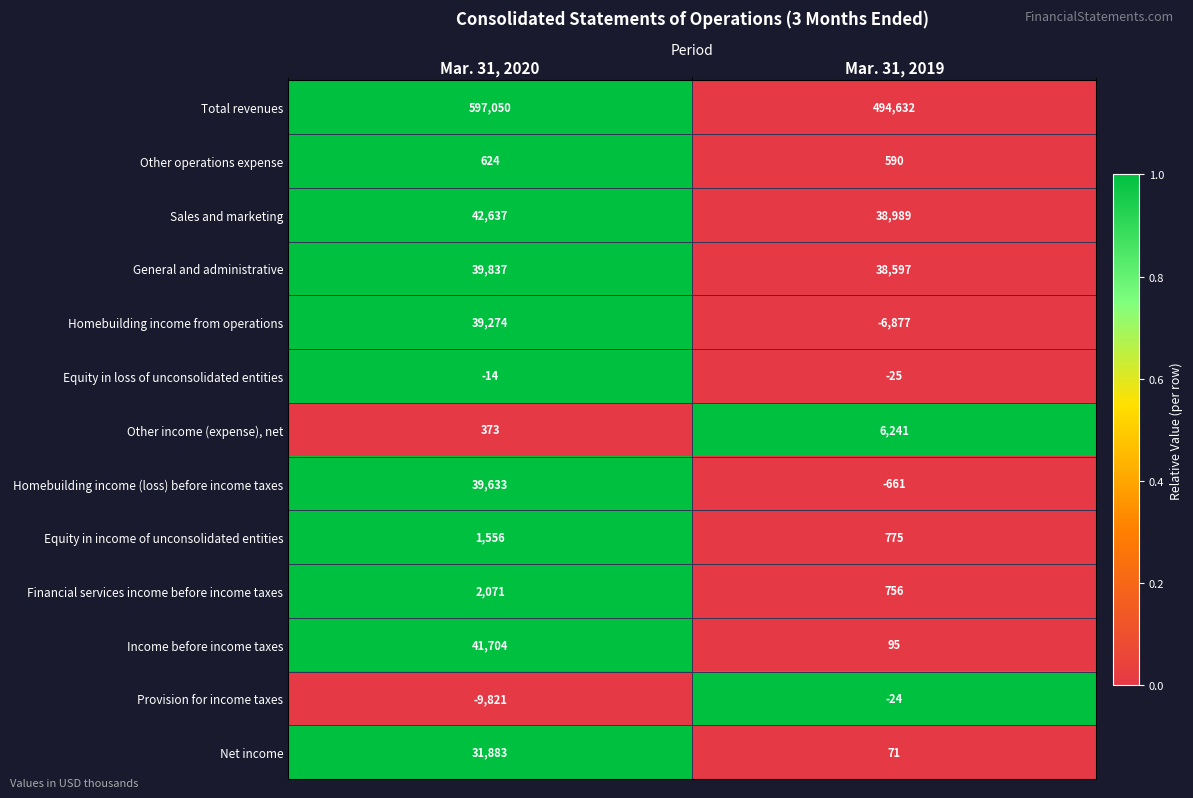

Reading left to right, what are all the values shown in this chart?

Total revenues: 597050	494632
Other operations expense: 624	590
Sales and marketing: 42637	38989
General and administrative: 39837	38597
Homebuilding income from operations: 39274	-6877
Equity in loss of unconsolidated entities: -14	-25
Other income (expense), net: 373	6241
Homebuilding income (loss) before income taxes: 39633	-661
Equity in income of unconsolidated entities: 1556	775
Financial services income before income taxes: 2071	756
Income before income taxes: 41704	95
Provision for income taxes: -9821	-24
Net income: 31883	71